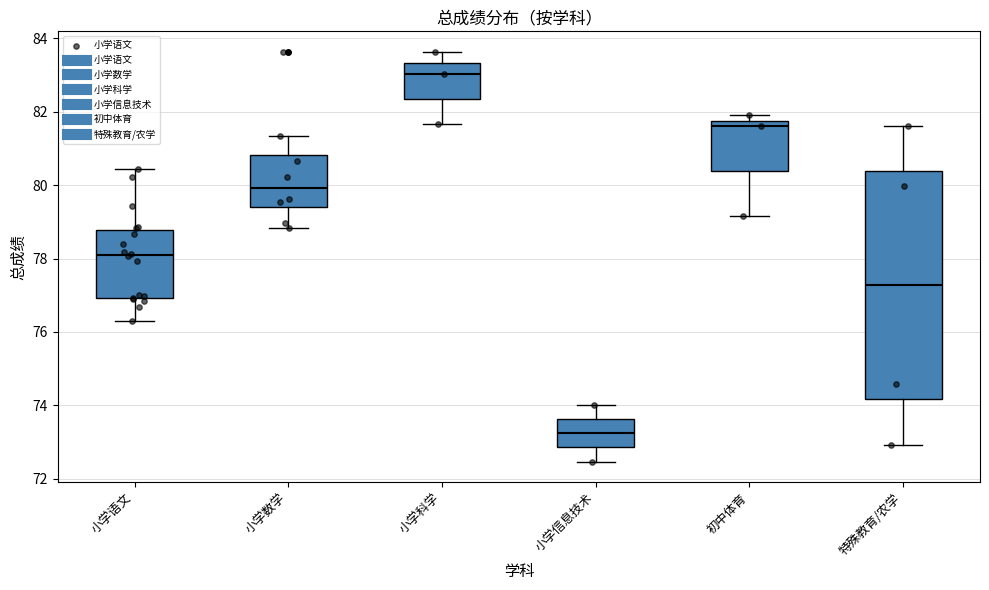

Where is the upper edge of the box for 小学语文 on the y-axis? The values are not printed on the chart, so give them approximately, as read against the axis.

78.8